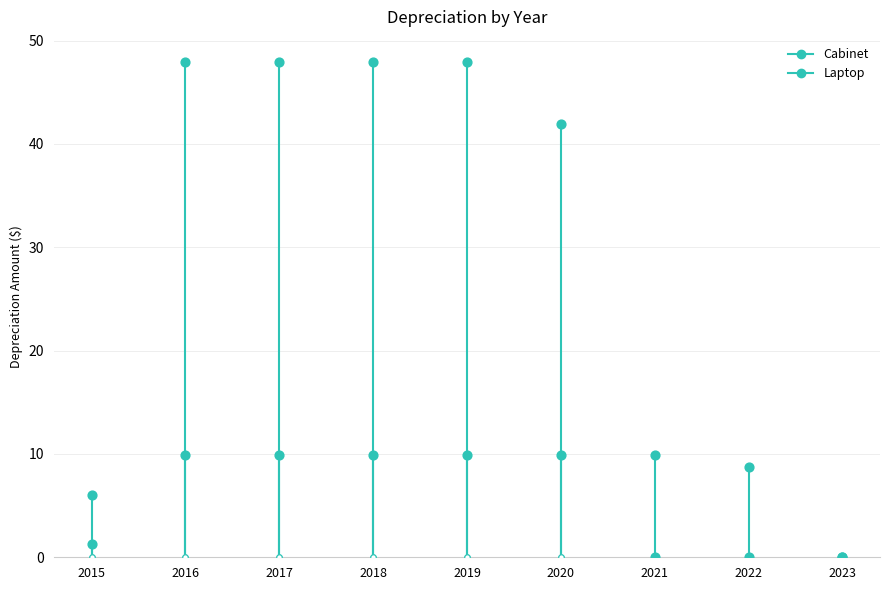

At which category is the sum across all series the highest?

2016